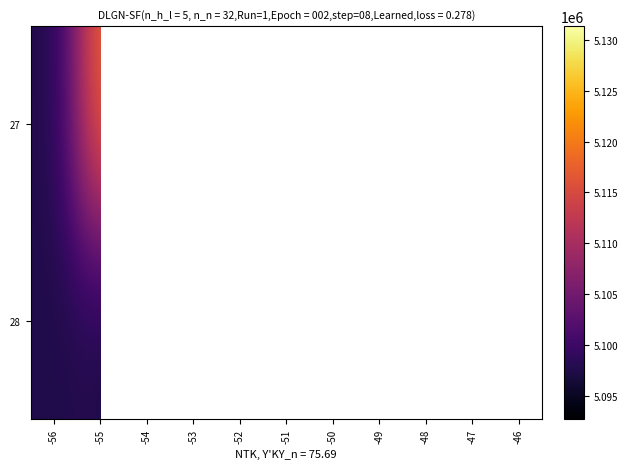

What is the approximate value of 27 at -50?

5121717.0